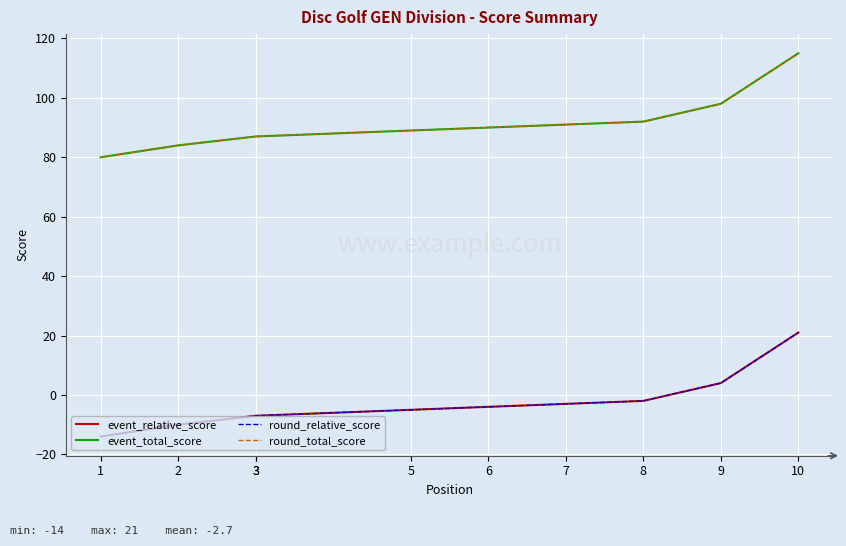

Is it true that round_total_score equals 54 at 8?

False